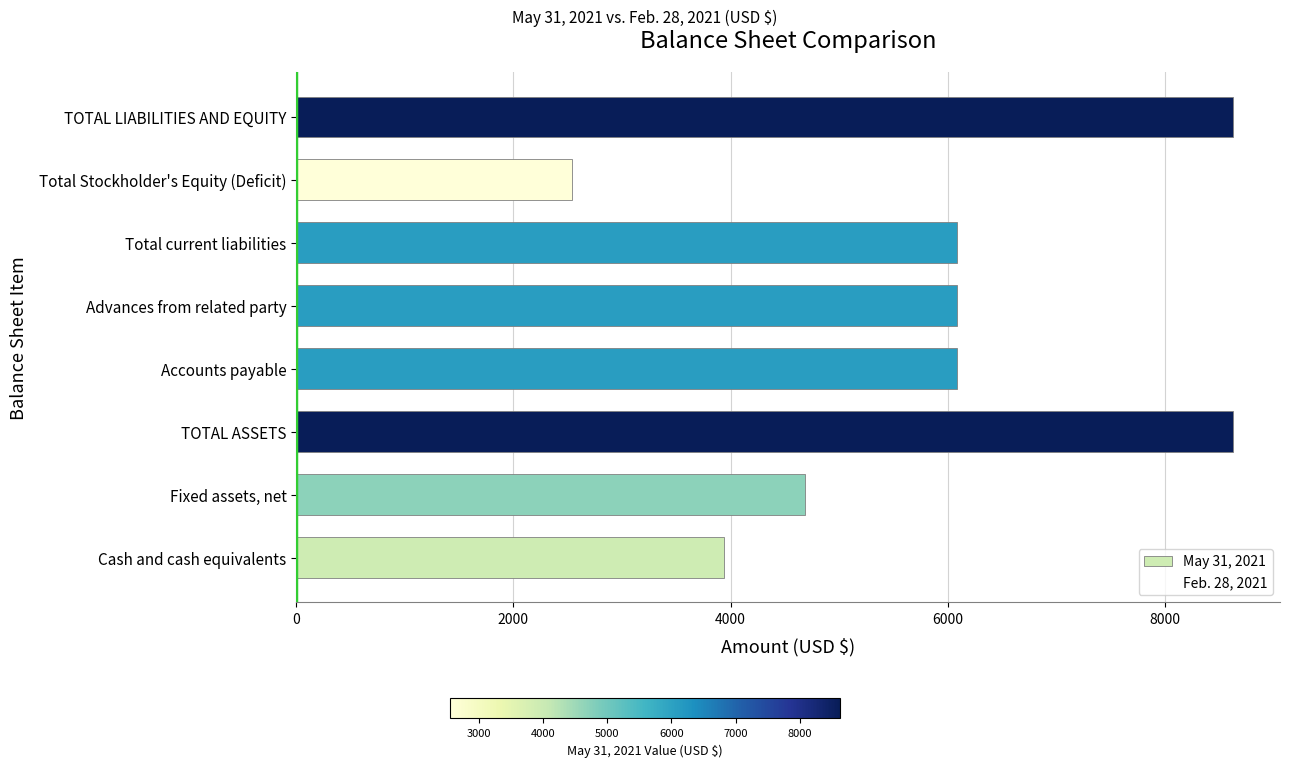

The chart shows a value of 4690 at Fixed assets, net. True or false?

True